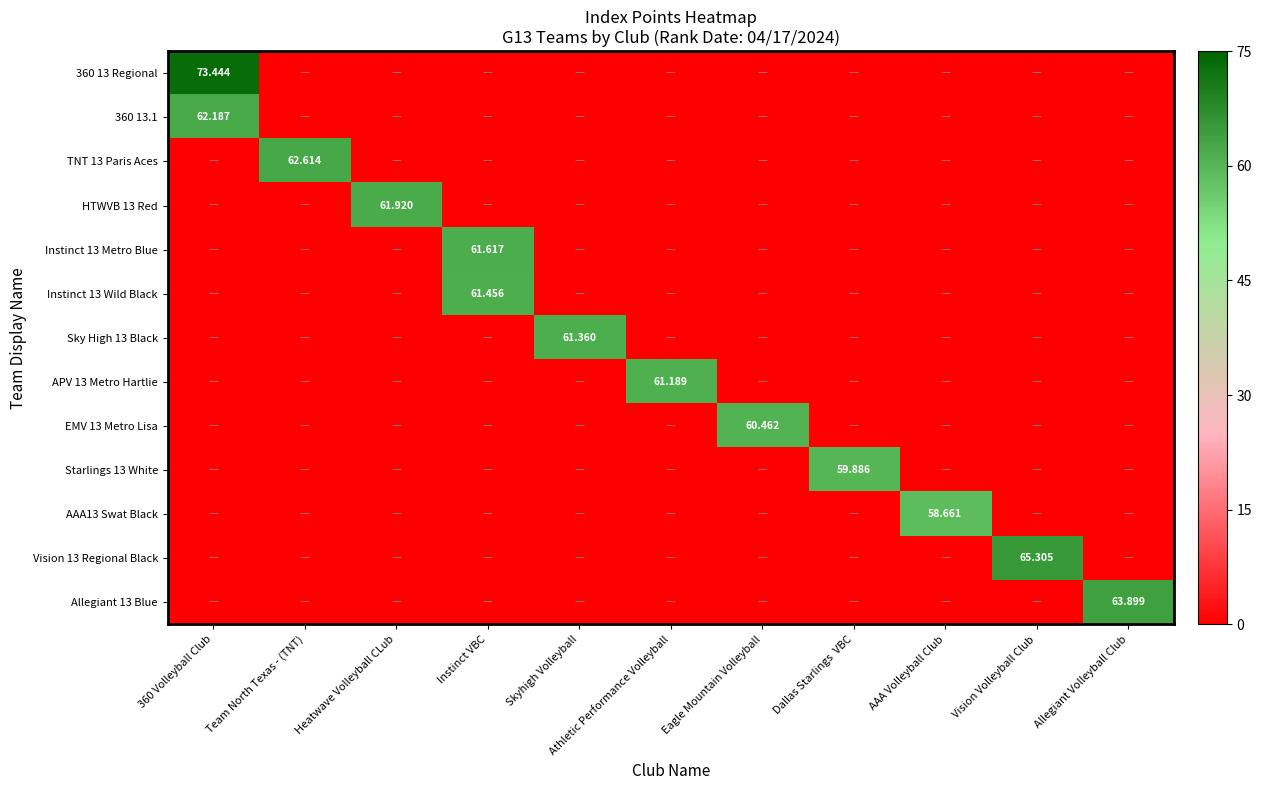

What is the total value across all series at Skyhigh Volleyball?

61.4